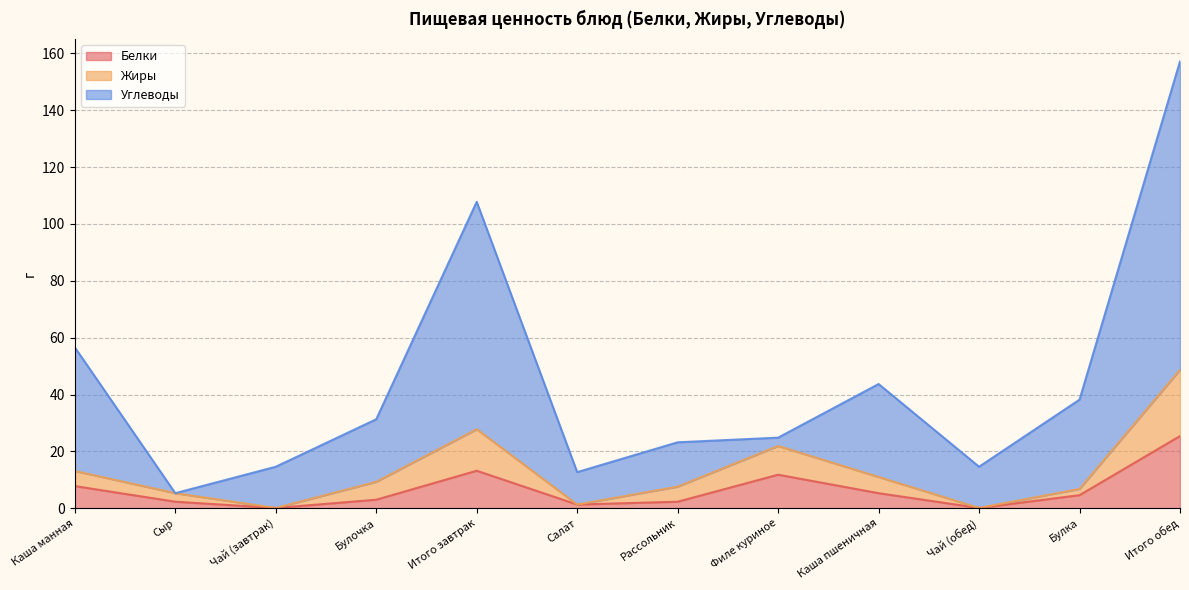

How many data points does each series have?

12